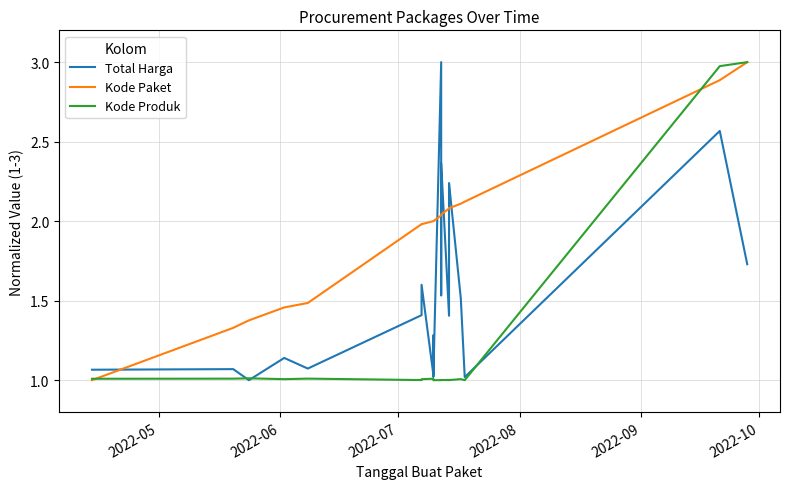

At how many categories does at least one series exceed 2?

13